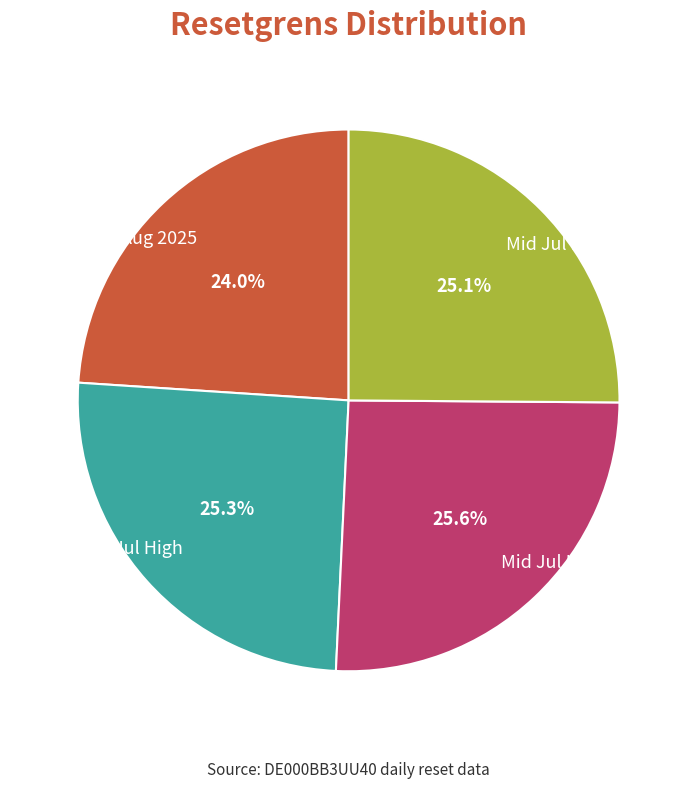

Combined, do Mid Jul Low and Aug 2025 account for over 50%?

No